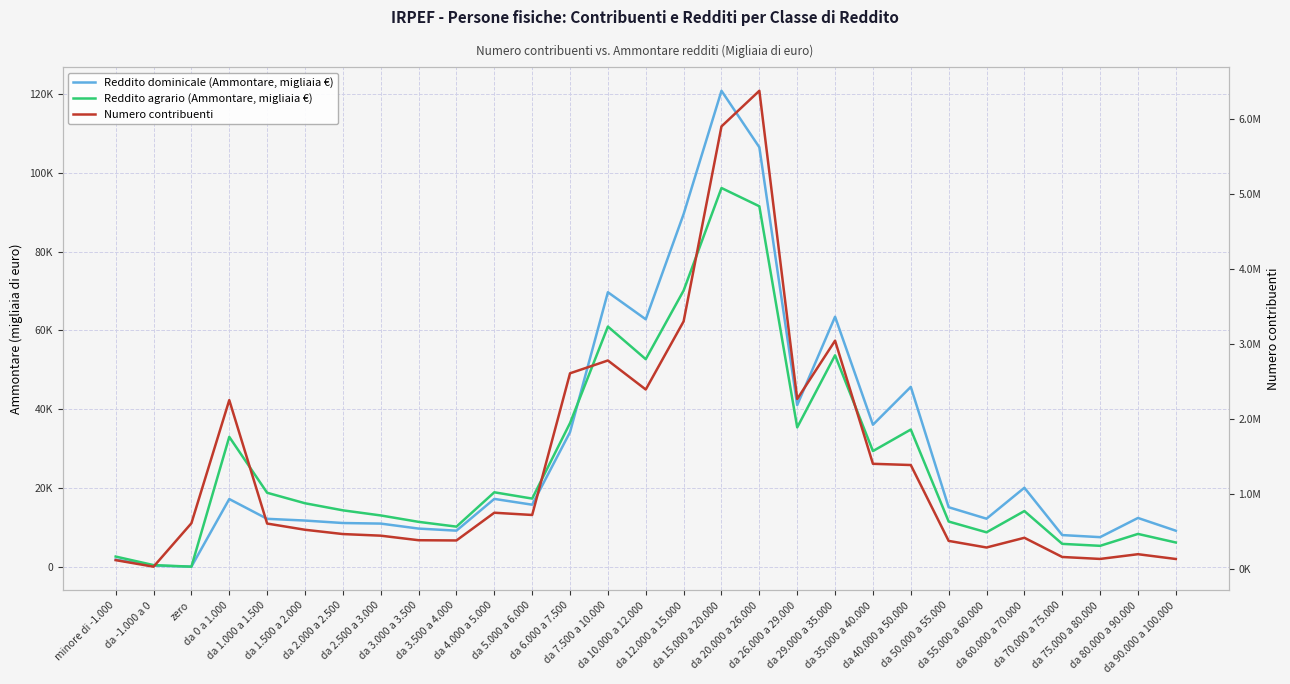

How many data points in Reddito dominicale (Ammontare, migliaia €) are less than 15092?

14